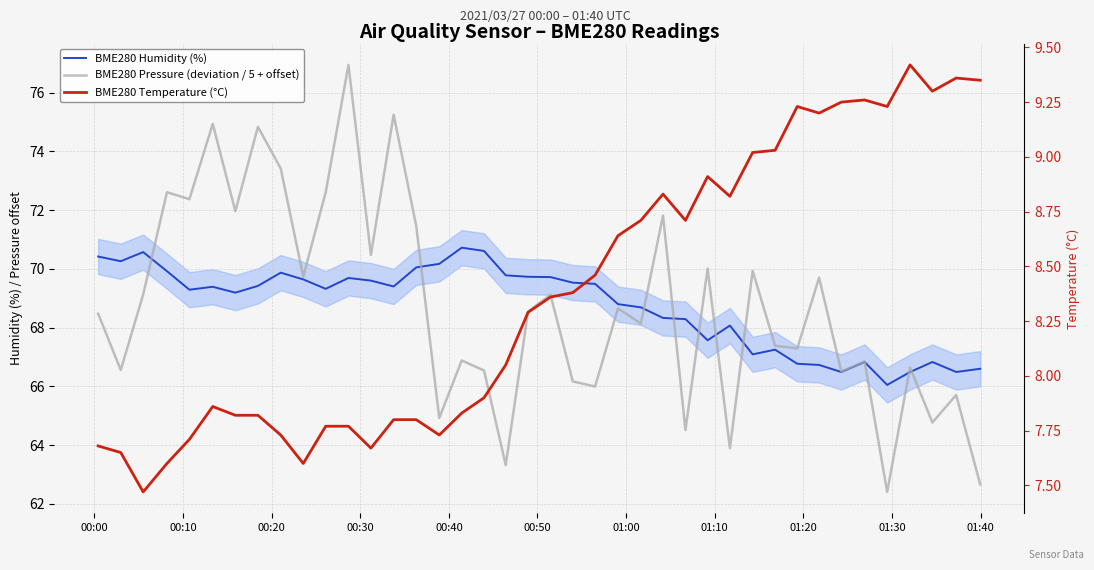

In BME280 Temperature (°C), how many points are higher than both neighbors (excluding endpoints)?

7